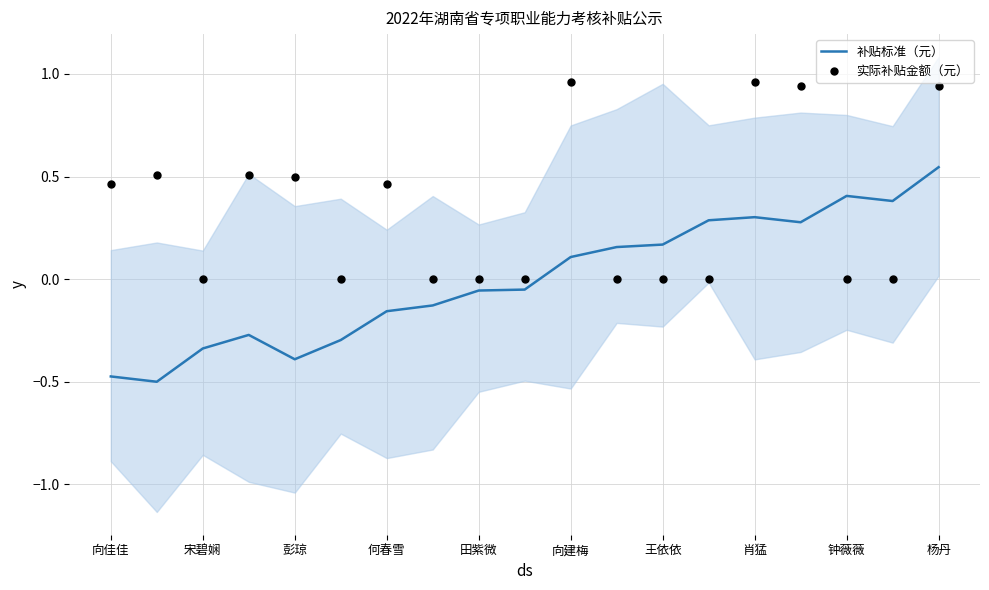

At how many categories does at least one series exceed 0?

14